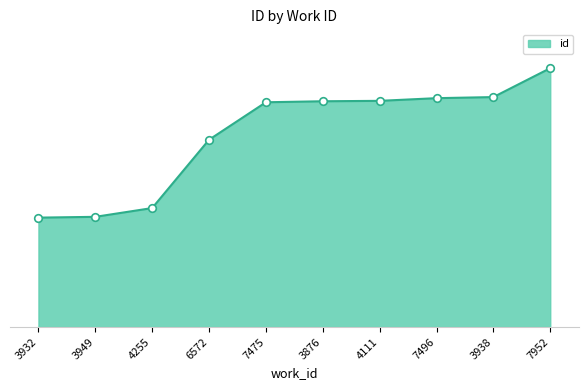

What is the ratio of the value at 4255 to the value at 7475?

0.5